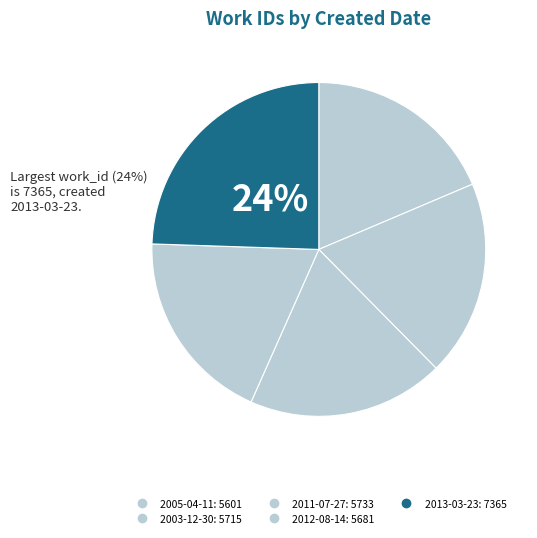

True or false: 2012-08-14 accounts for 27% of the total.

False